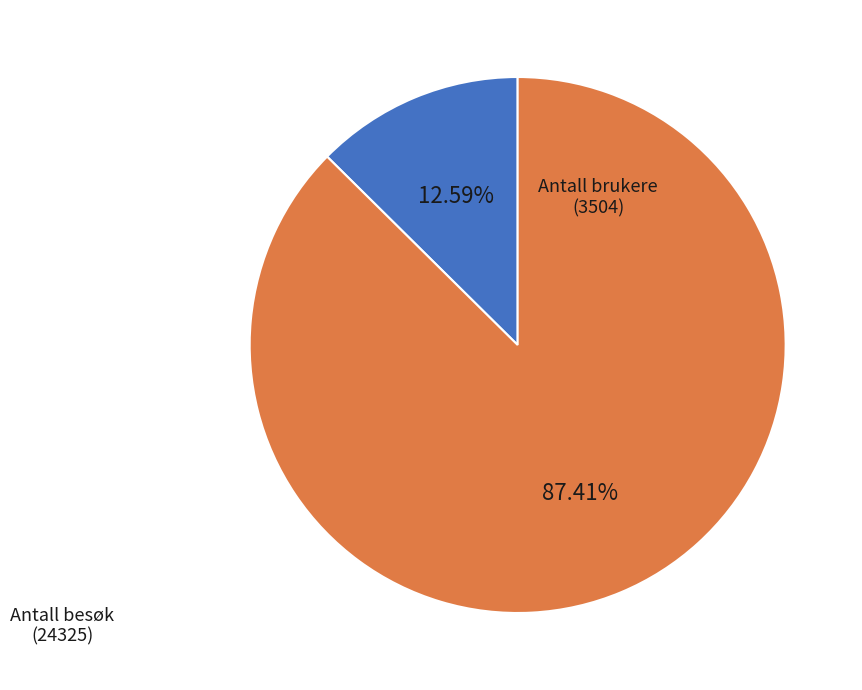

Which slice is the smallest?

Antall brukere (3504)